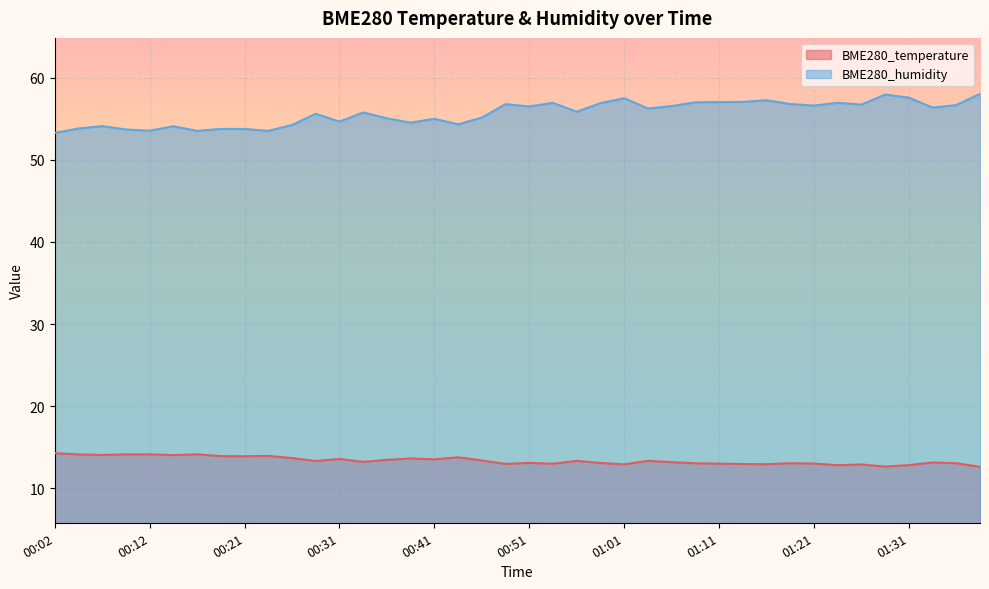

Which has a higher value, 01:03 or 00:09?

00:09